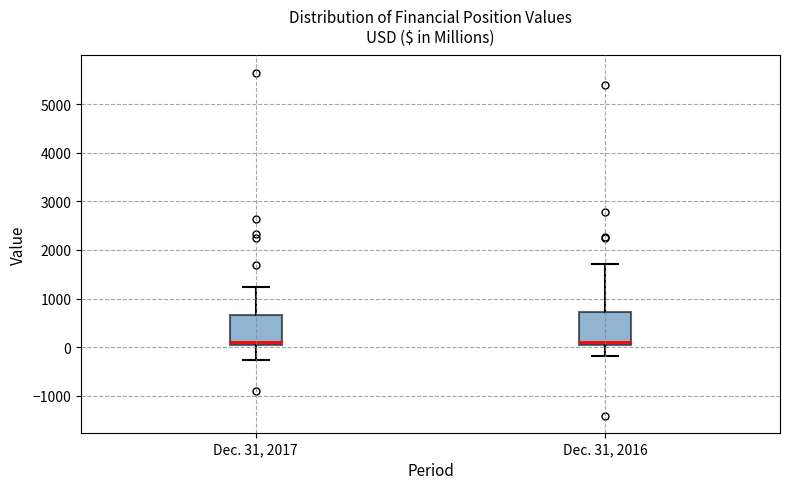

Reading left to right, transcribe this box plot: for each box, give where its median line is, the range the box spans, and where its two whiskers end, as read against the y-axis. The values are not printed on the chart, so give them approximately, as read against the axis.

Dec. 31, 2017: median 100, box 0 to 700, whiskers -300 to 1200
Dec. 31, 2016: median 100, box 0 to 700, whiskers -200 to 1700